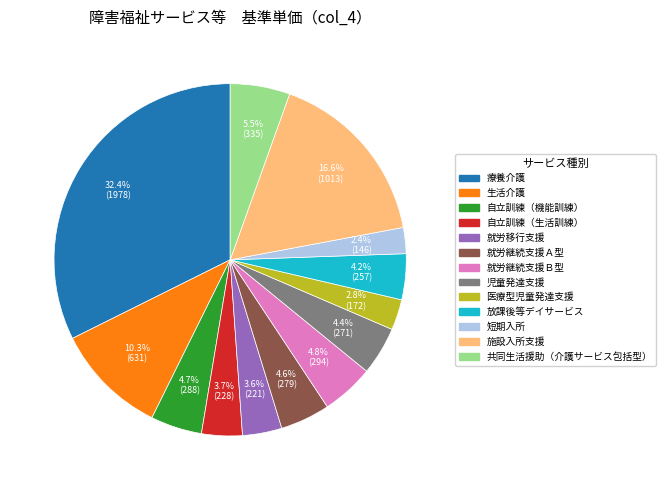

What percentage is the 就労移行支援 slice, to the nearest percent?

4%